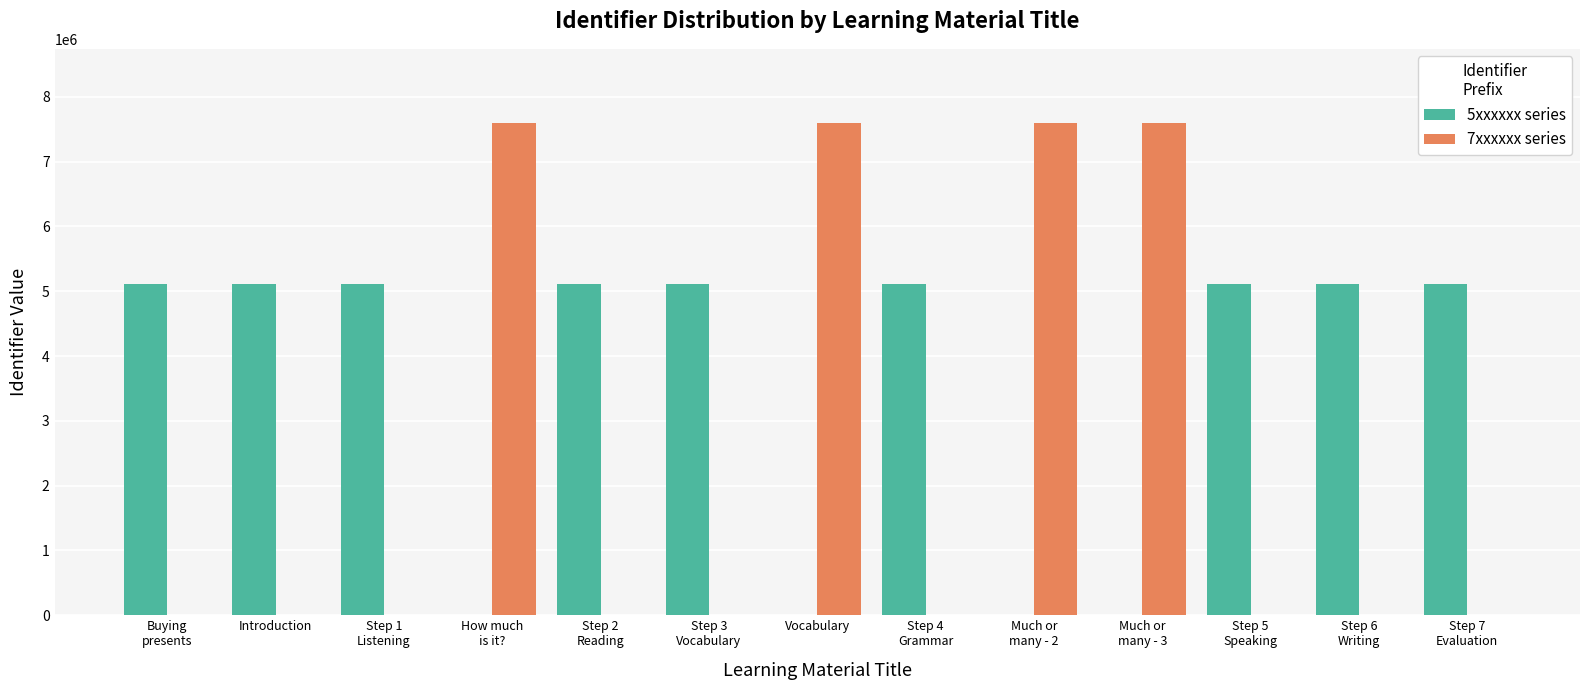

What is the difference between the 5xxxxxx series values at Step 4
Grammar and Much or
many - 2?

5113212